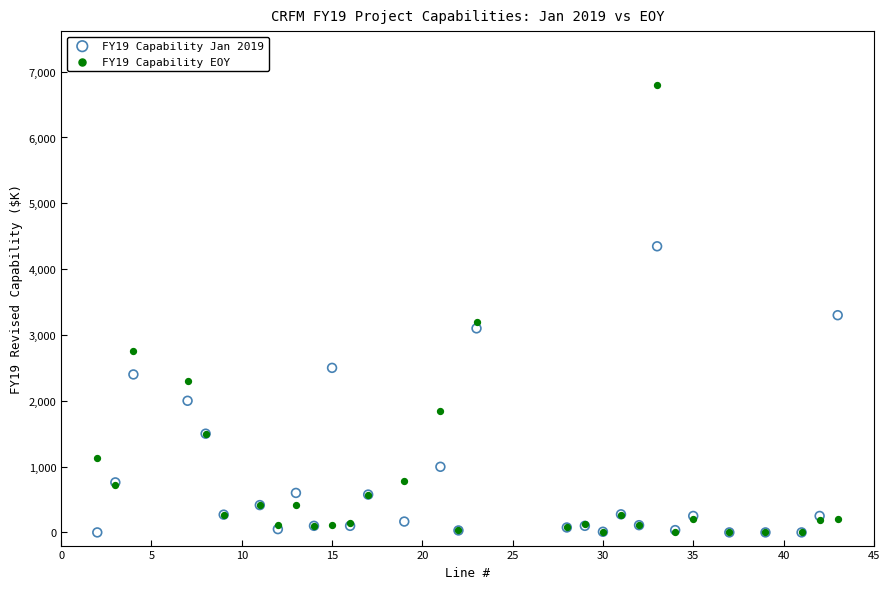

Which series reaches the maximum Y coordinate?

FY19 Capability EOY